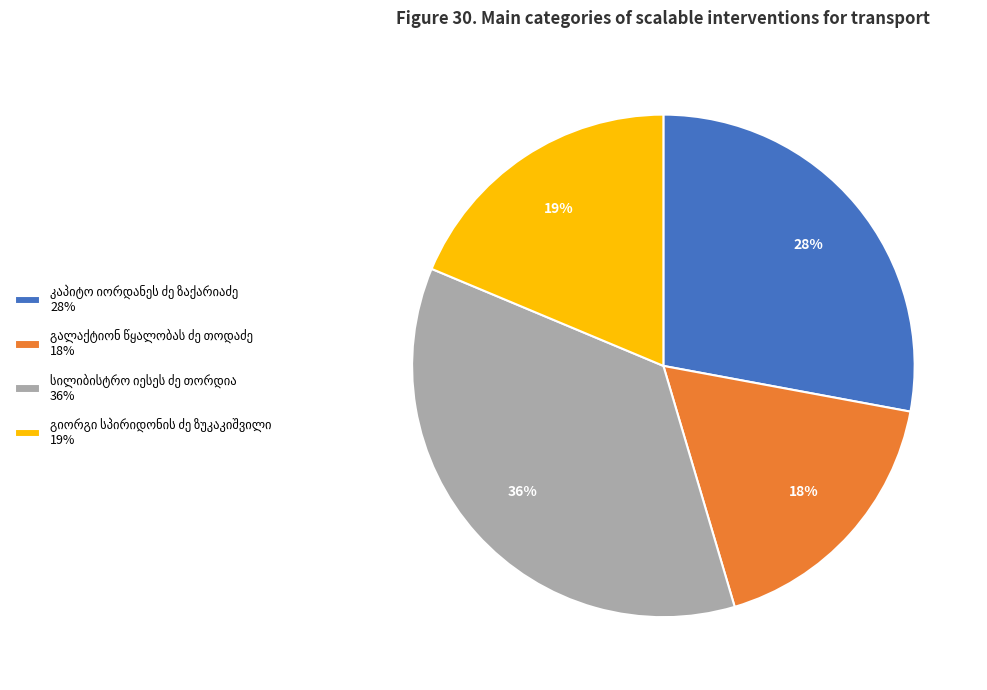

Is there a majority slice in this chart?

No